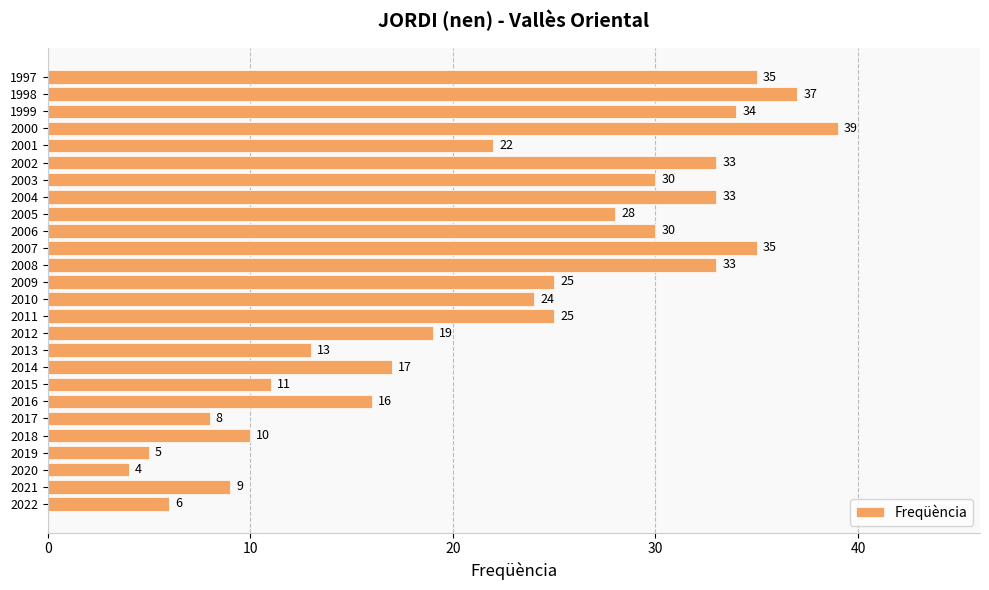

Where is the data nearest to the value 21?

2001